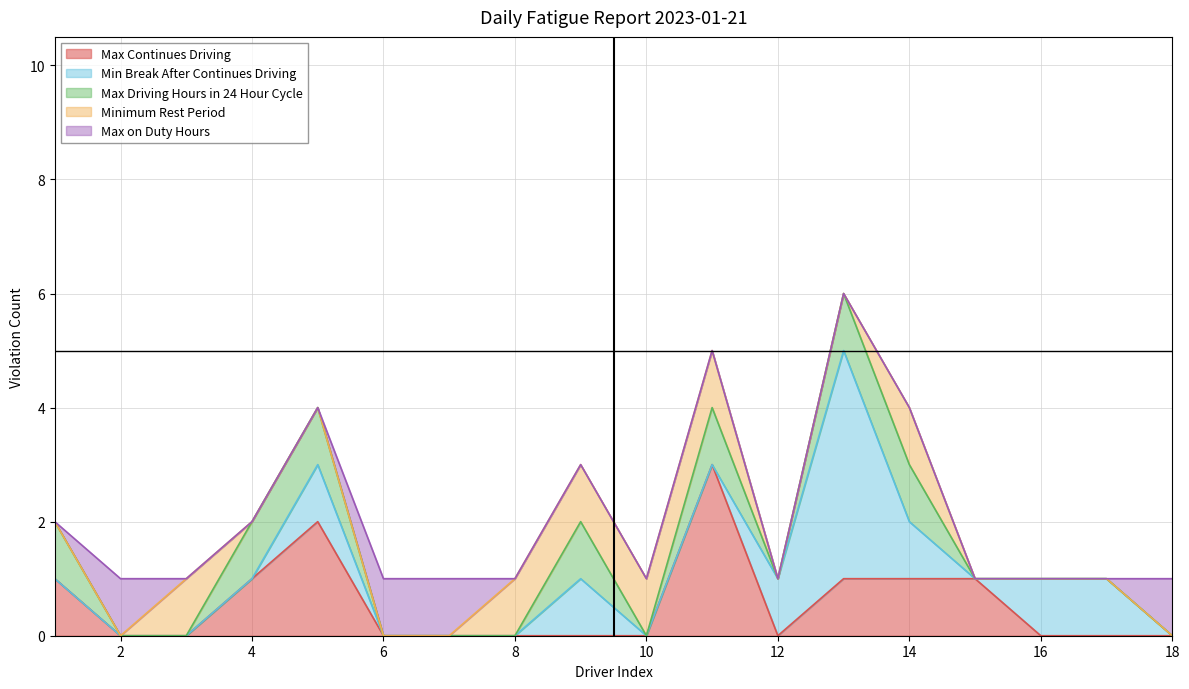

Reading right to left, what are all the values shown in this chart?

Max Continues Driving: 0	0	0	1	1	1	0	3	0	0	0	0	0	2	1	0	0	1
Min Break After Continues Driving: 0	1	1	0	1	4	1	0	0	1	0	0	0	1	0	0	0	0
Max Driving Hours in 24 Hour Cycle: 0	0	0	0	1	1	0	1	0	1	0	0	0	1	1	0	0	1
Minimum Rest Period: 0	0	0	0	1	0	0	1	1	1	1	0	0	0	0	1	0	0
Max on Duty Hours: 1	0	0	0	0	0	0	0	0	0	0	1	1	0	0	0	1	0